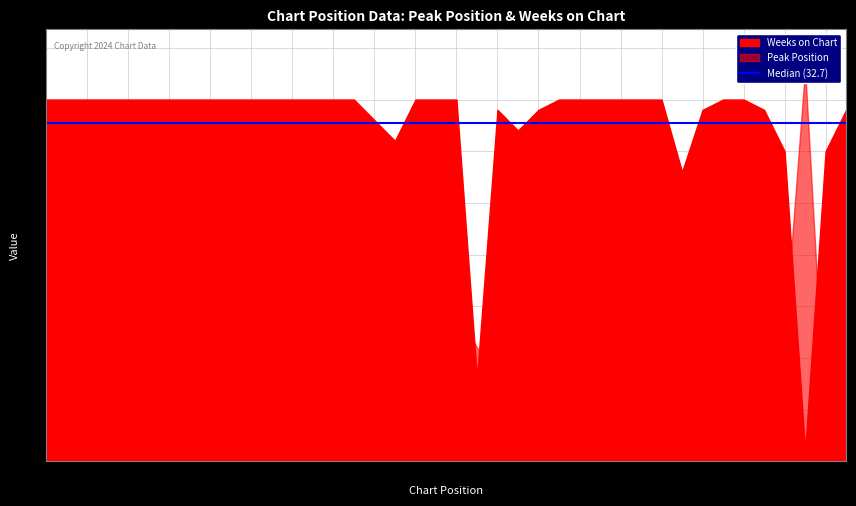

How many interior local valleys does the Weeks on Chart series have?

5